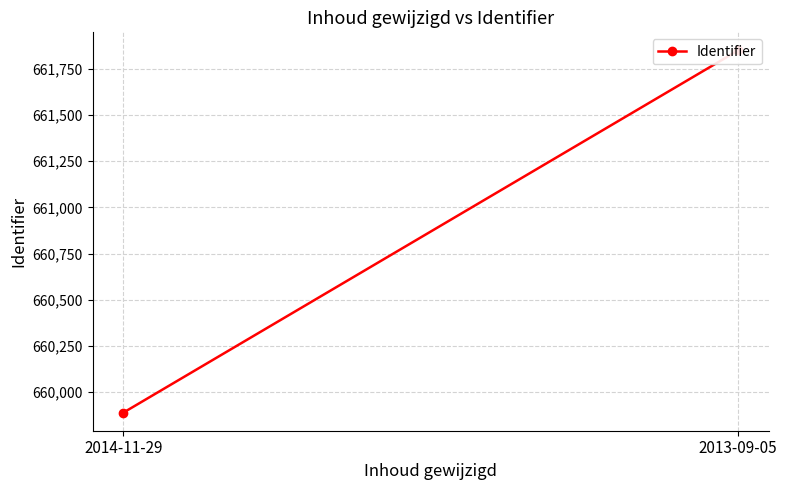

Which category has the highest value across all series?

2013-09-05